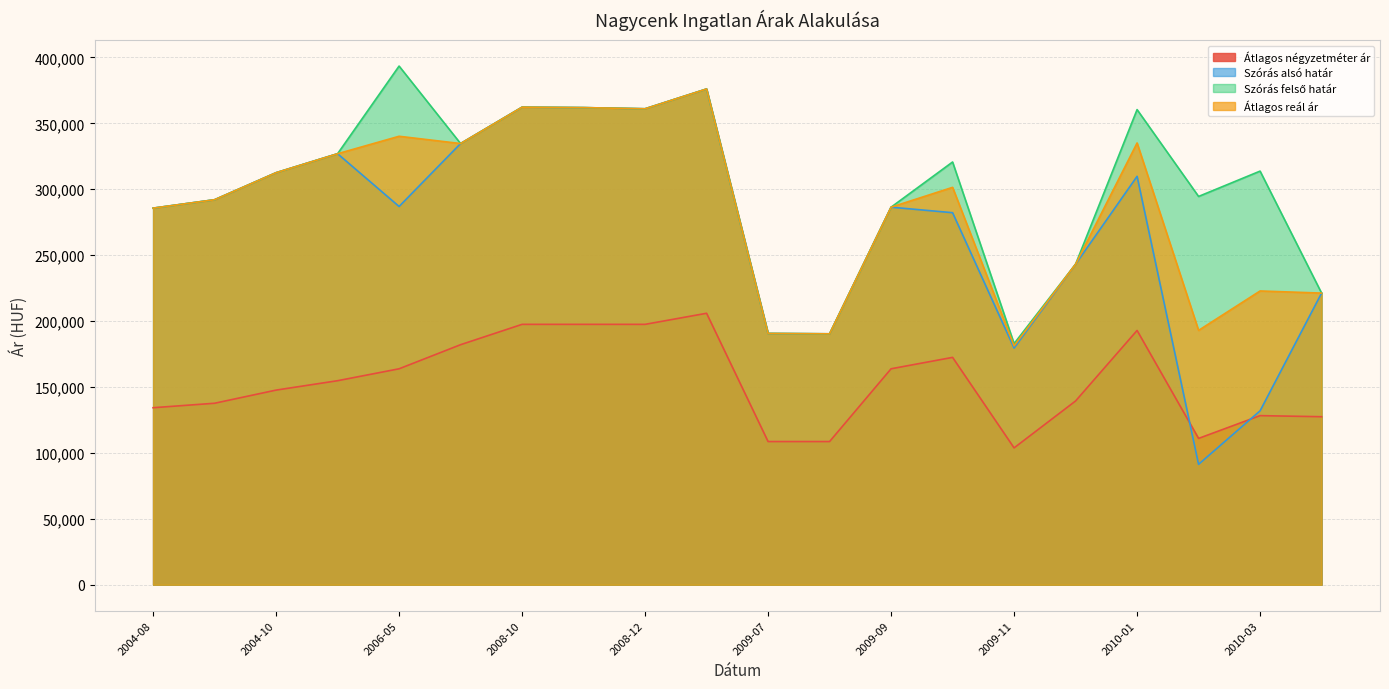

In Átlagos reál ár, how many points are lower than both neighbors (excluding endpoints)?

5